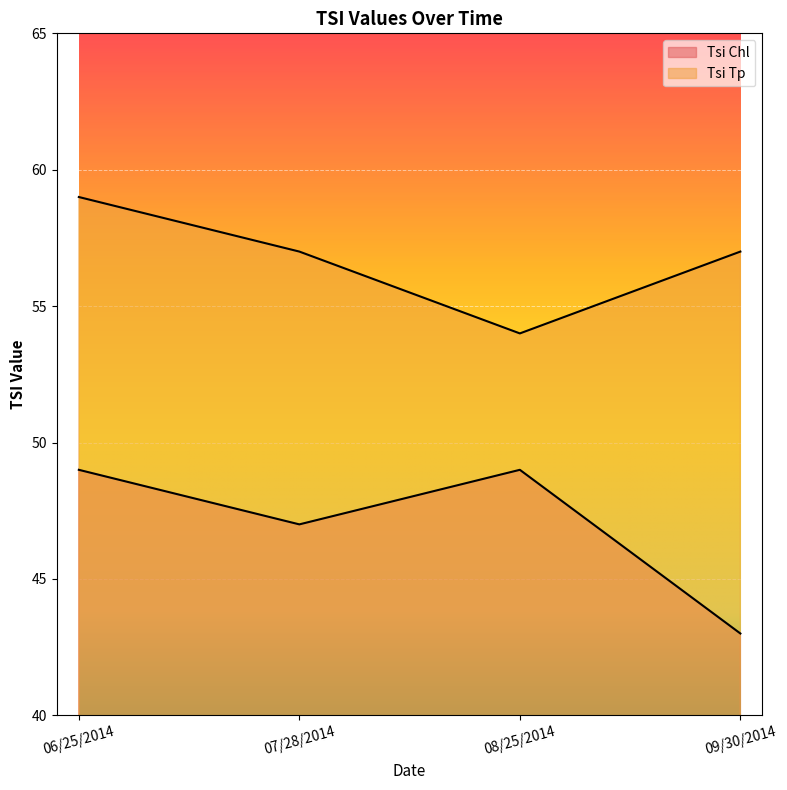

What are all the series names shown in the legend?

Tsi Chl, Tsi Tp